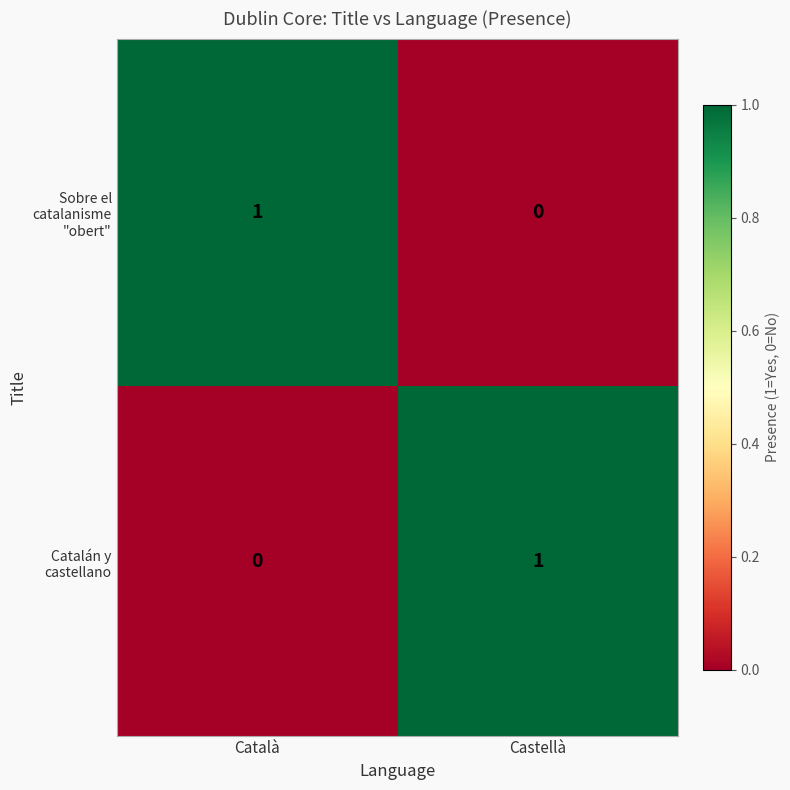

The Sobre el catalanisme "obert" series shows 0 at Català. True or false?

False